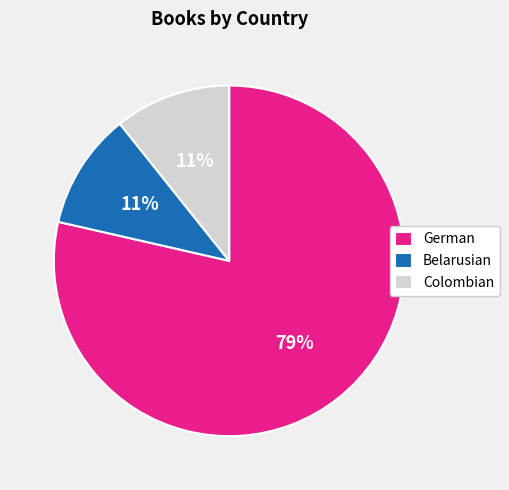

To the nearest percent, what is the average slice percentage?

33%